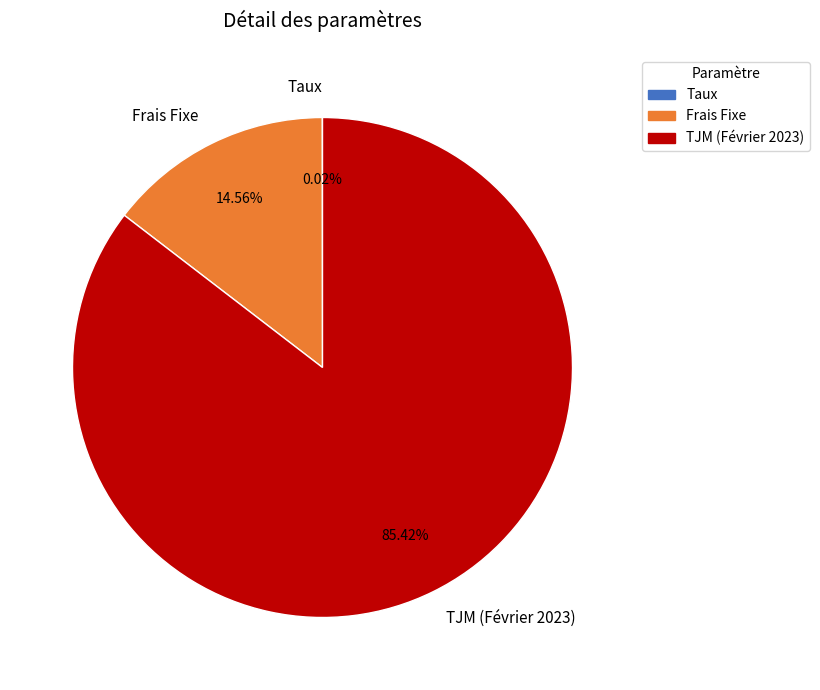

Approximately how many times larger is the value at TJM (Février 2023) compared to Frais Fixe?

5.9